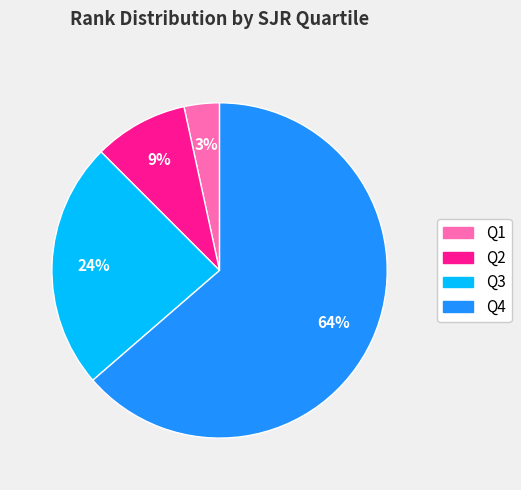

How many segments does this pie chart have?

4